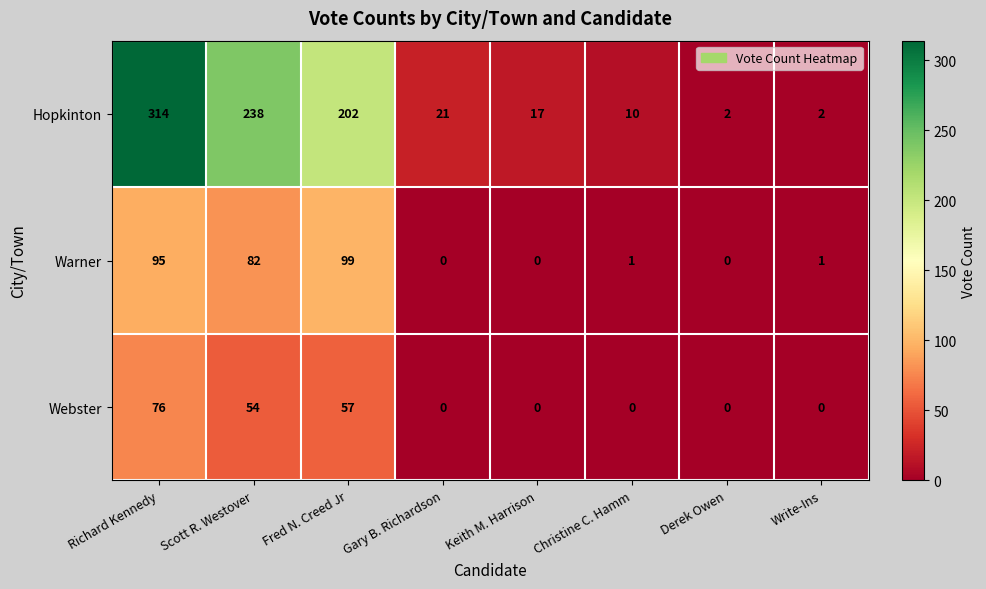

The Webster series shows 84 at Fred N. Creed Jr. True or false?

False